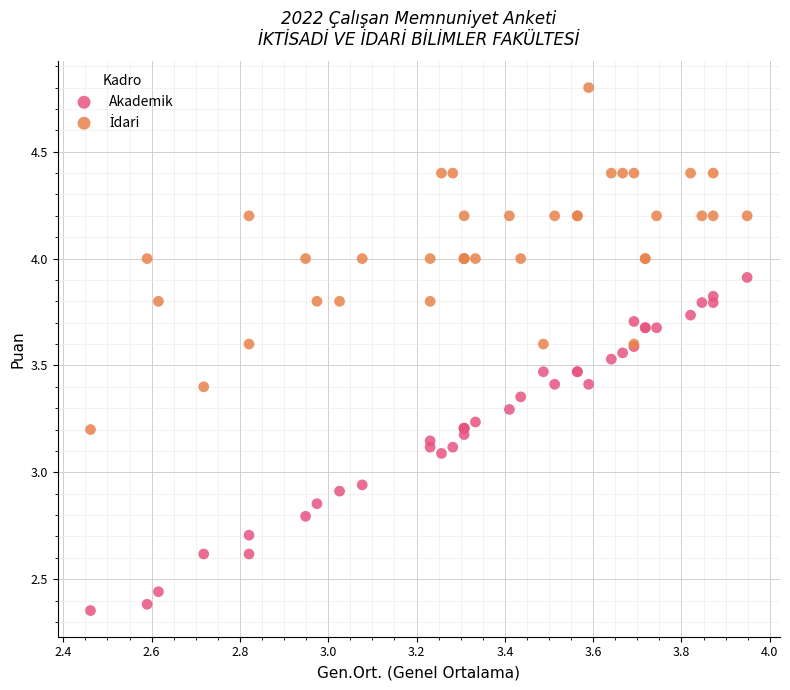

Which series contains the lowest Y value?

Akademik